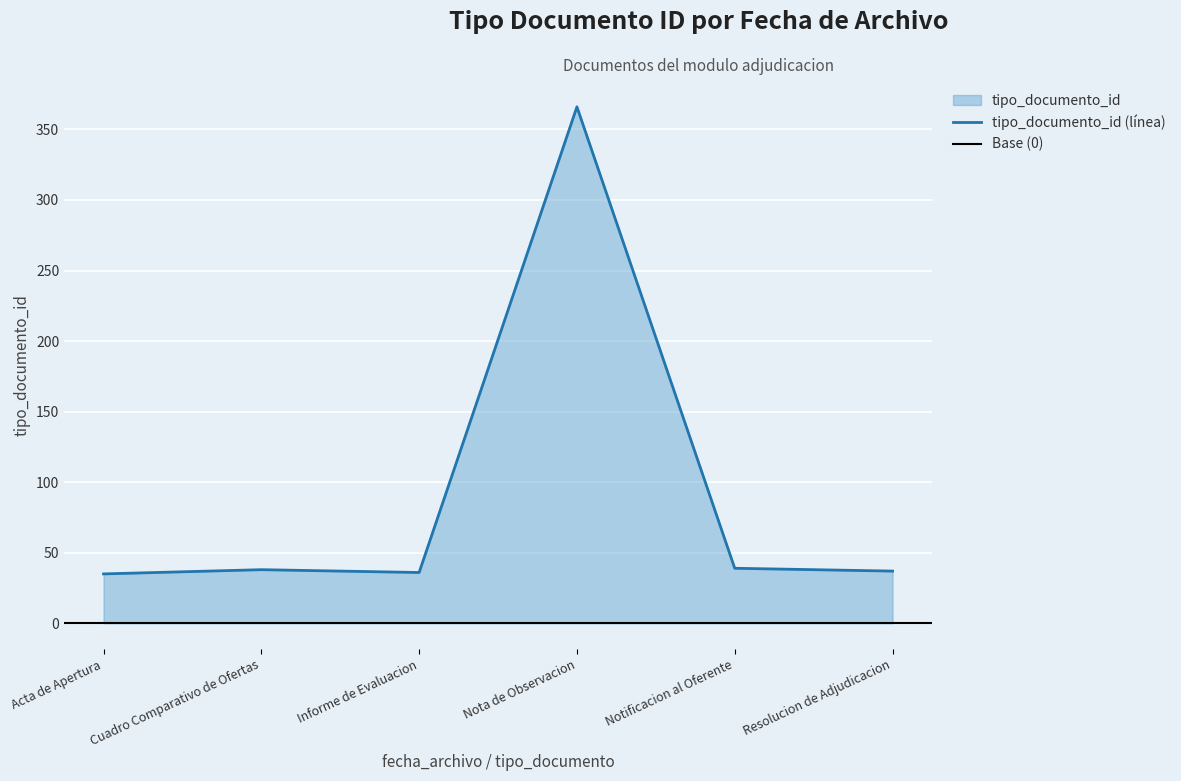

What is the lowest value of the tipo_documento_id (línea) series?

35